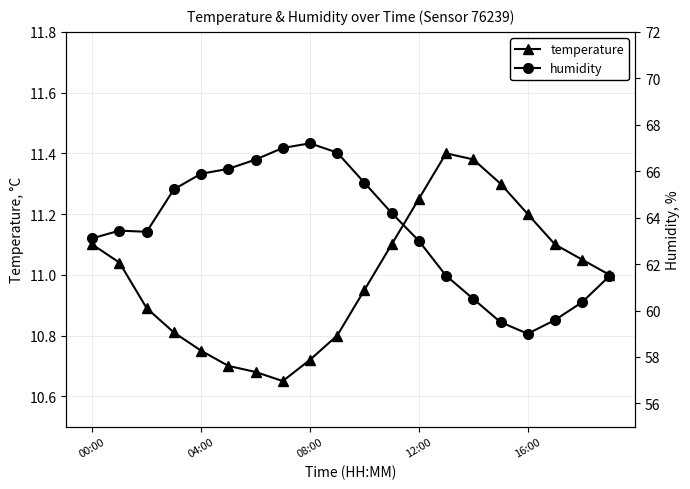

True or false: temperature has more than 0 interior local peaks.

True